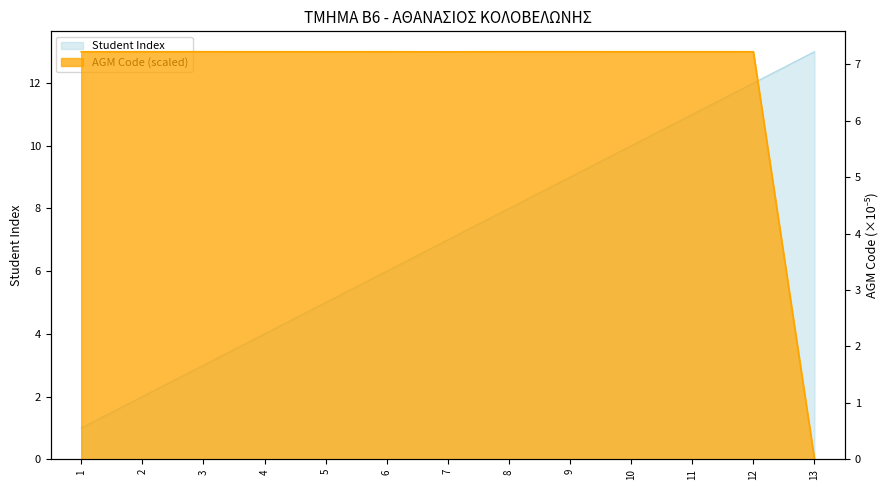

At which label does AGM Code first exceed 7?

1